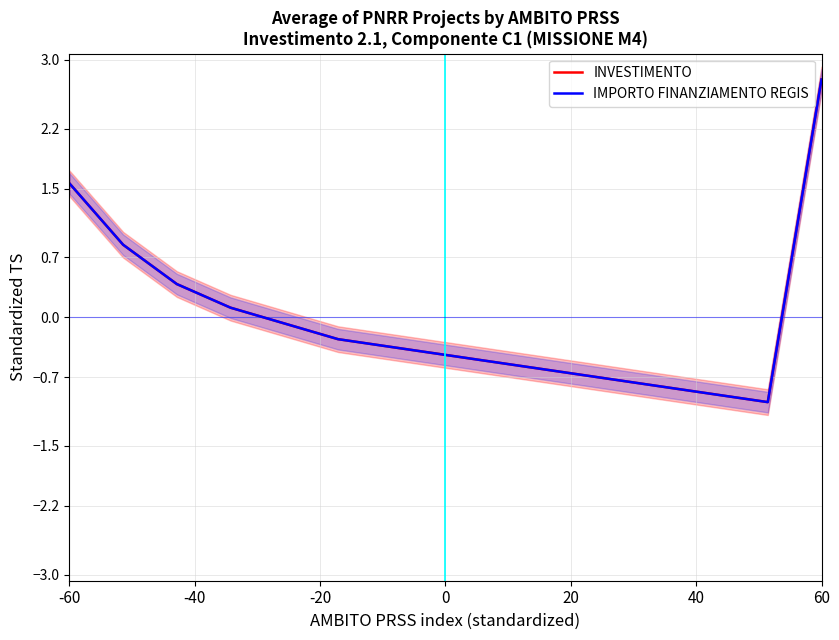

Which series changed the most between 0 and 60?

INVESTIMENTO